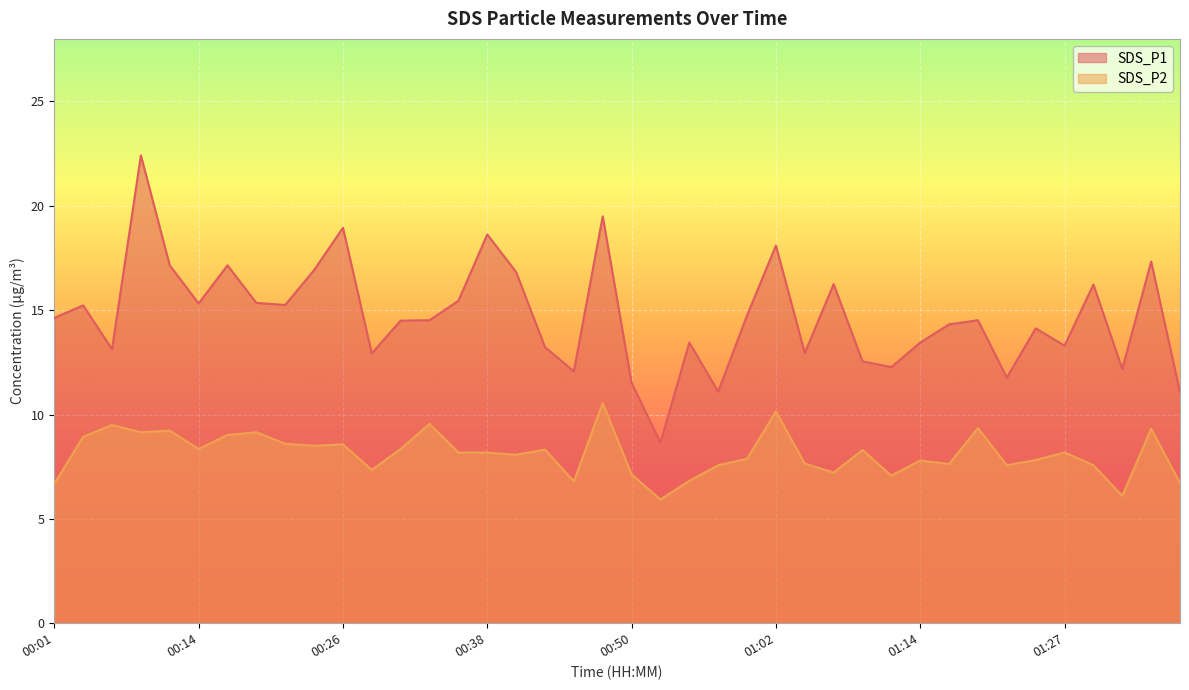

How many interior local valleys does the SDS_P1 series have?

12